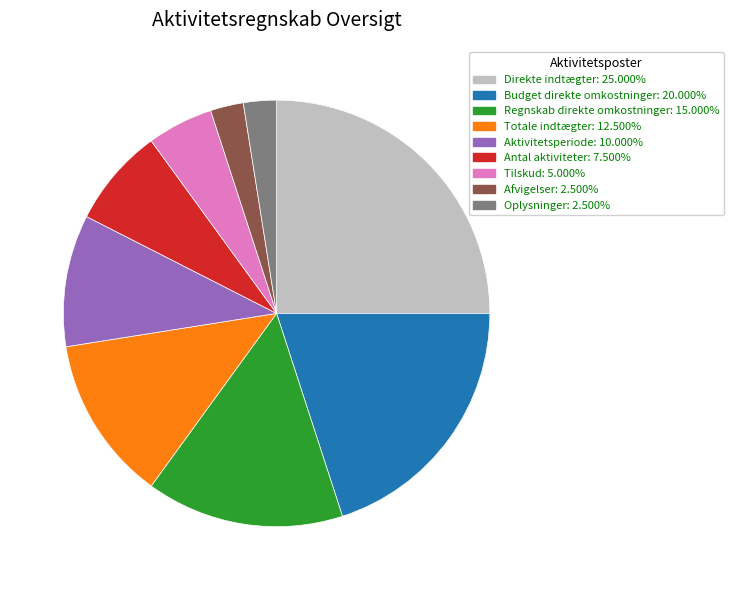

What is the largest slice in the pie chart?

Direkte indtægter